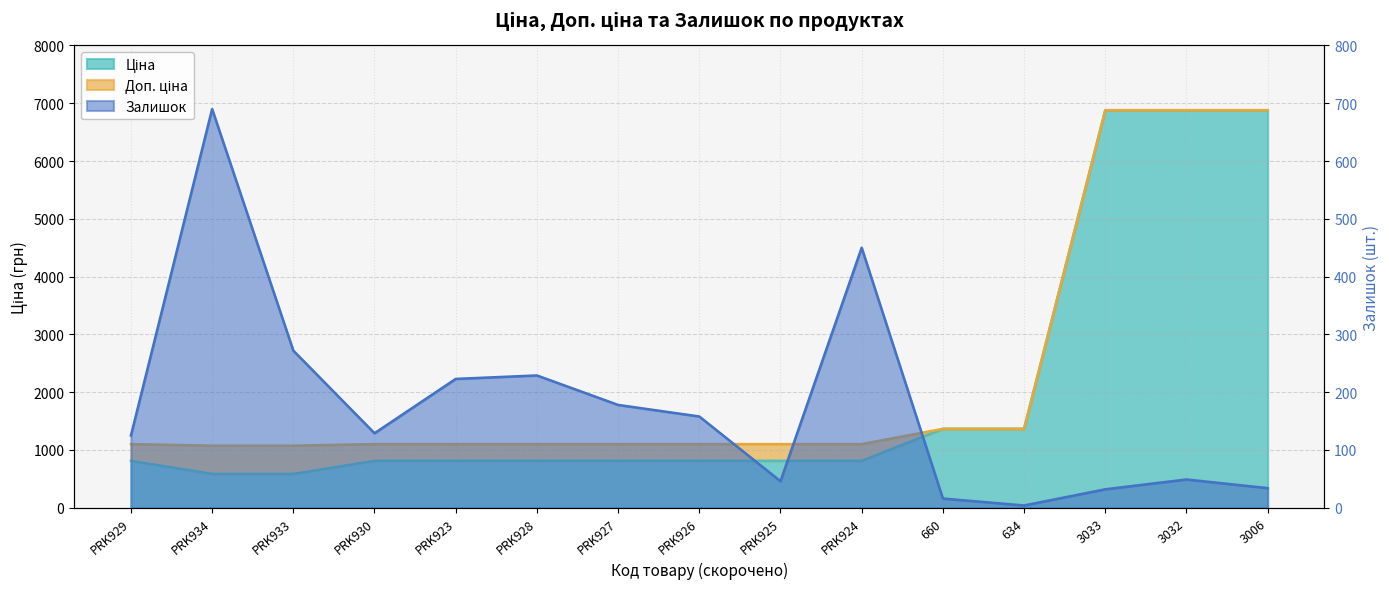

Reading left to right, what are all the values shown in this chart?

Ціна: PRK929=813.0	PRK934=586.0	PRK933=586.0	PRK930=813.0	PRK923=813.0	PRK928=813.0	PRK927=813.0	PRK926=813.0	PRK925=813.0	PRK924=813.0	660=1366.3	634=1366.3	3033=6879.5	3032=6879.5	3006=6879.5
Доп. ціна: PRK929=1101.8	PRK934=1074.5	PRK933=1074.5	PRK930=1101.8	PRK923=1101.8	PRK928=1101.8	PRK927=1101.8	PRK926=1101.8	PRK925=1101.8	PRK924=1101.8	660=1366.0	634=1366.0	3033=6879.5	3032=6879.5	3006=6879.5
Залишок: PRK929=125.0	PRK934=690.0	PRK933=272.0	PRK930=129.0	PRK923=223.0	PRK928=229.0	PRK927=178.0	PRK926=158.0	PRK925=46.0	PRK924=450.0	660=16.0	634=4.0	3033=32.0	3032=49.0	3006=34.0